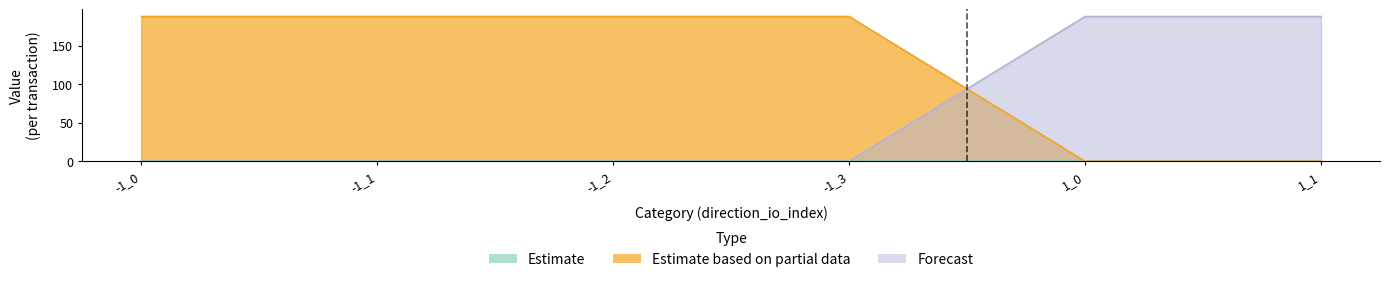

The value of Estimate based on partial data at -1_1 is 187.8. True or false?

True